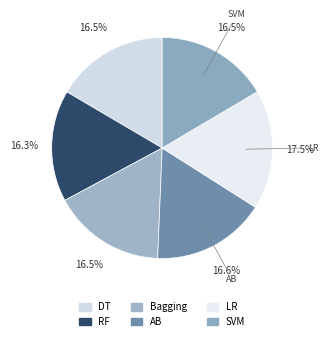

Is there a majority slice in this chart?

No